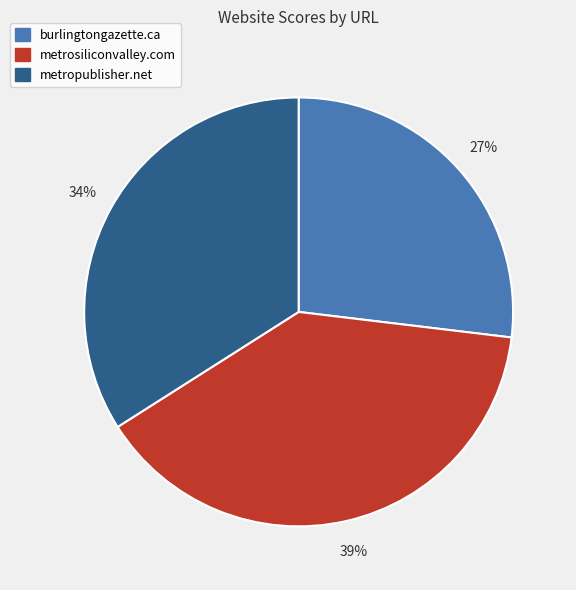

To the nearest percent, what percentage of the pie is metrosiliconvalley.com?

39%